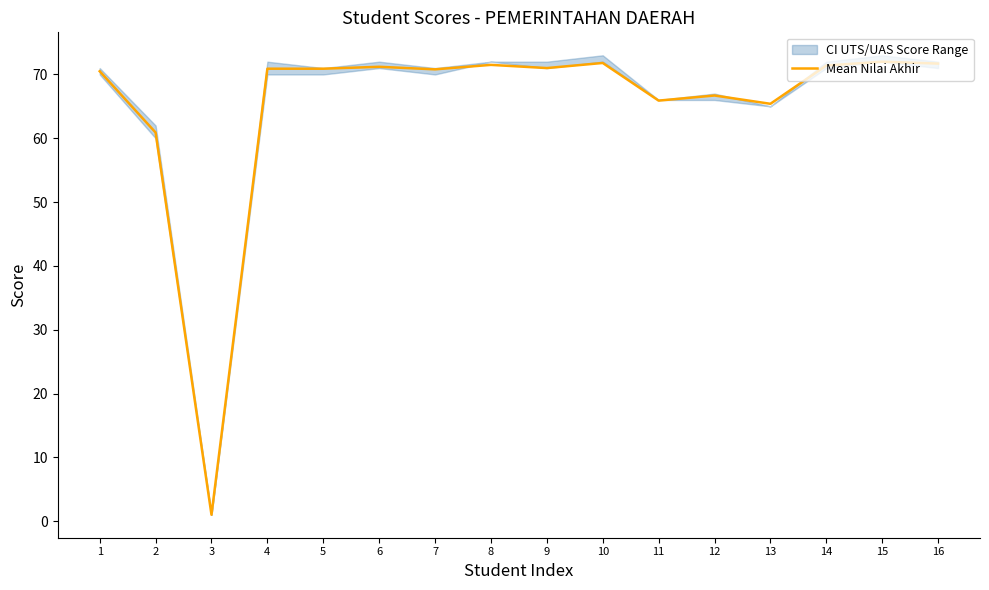

What is the sum of all values?

1043.6